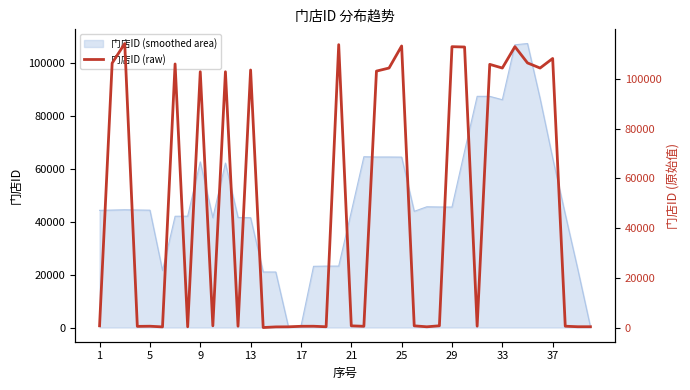

The value of 门店ID (smoothed area) at 29 is 12214.9. True or false?

False